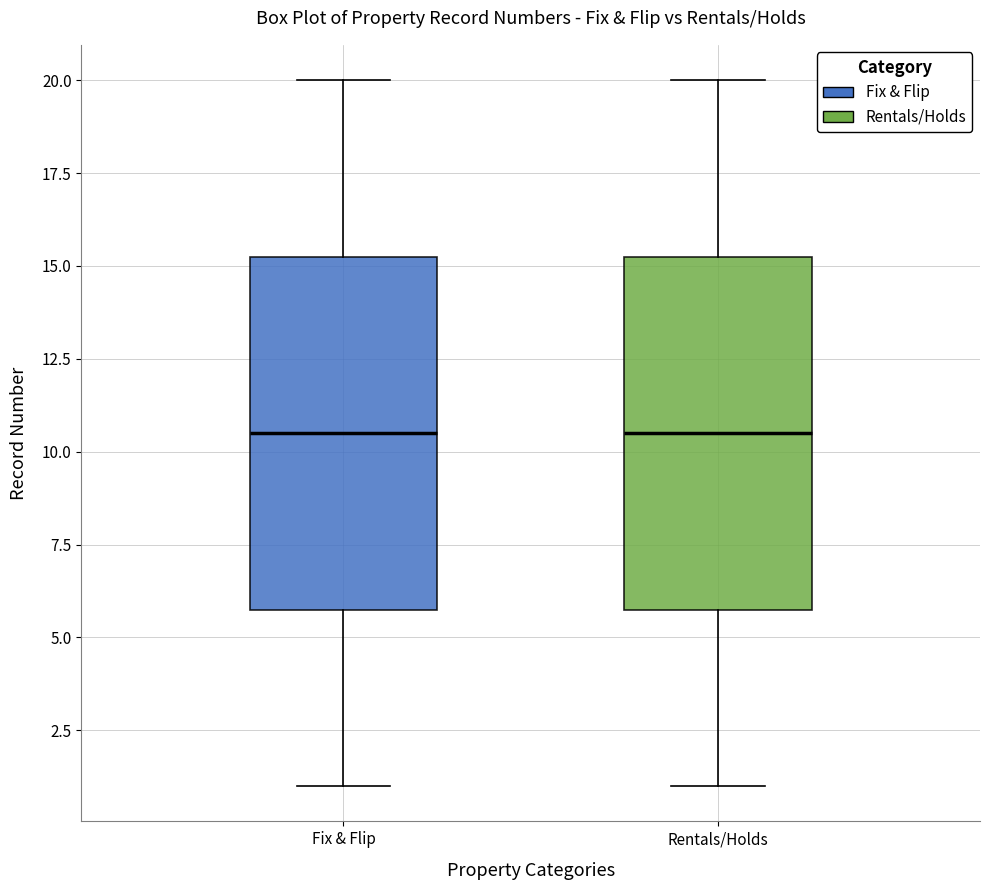

Where does the median line of the box for Fix & Flip sit on the y-axis? The values are not printed on the chart, so give them approximately, as read against the axis.

10.5